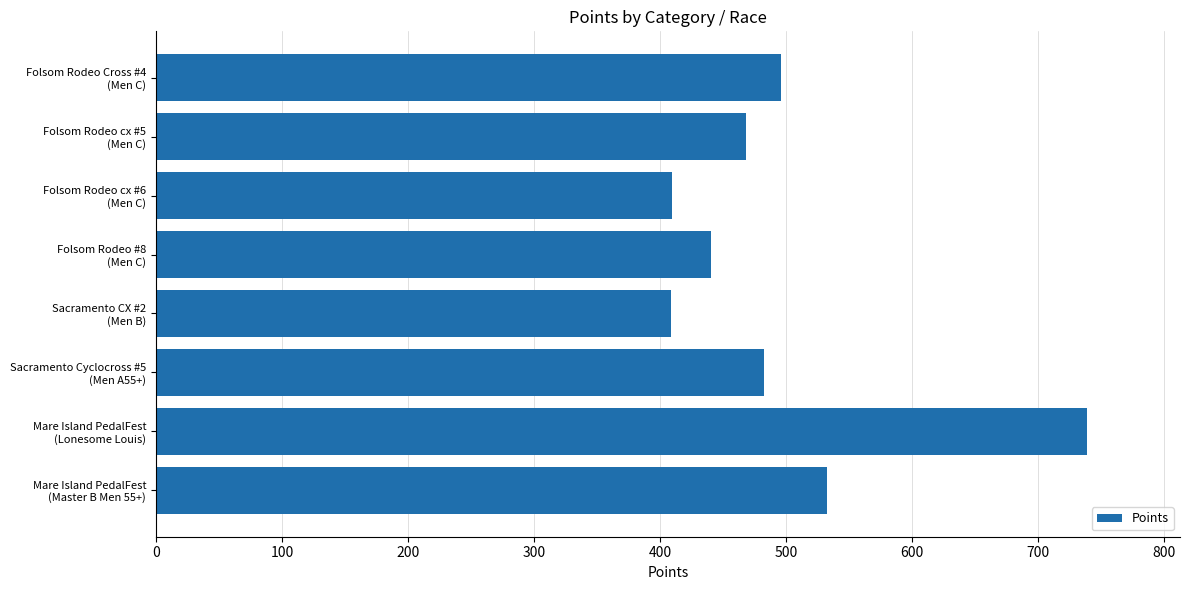

What is the difference between the maximum and second lowest values?

328.9